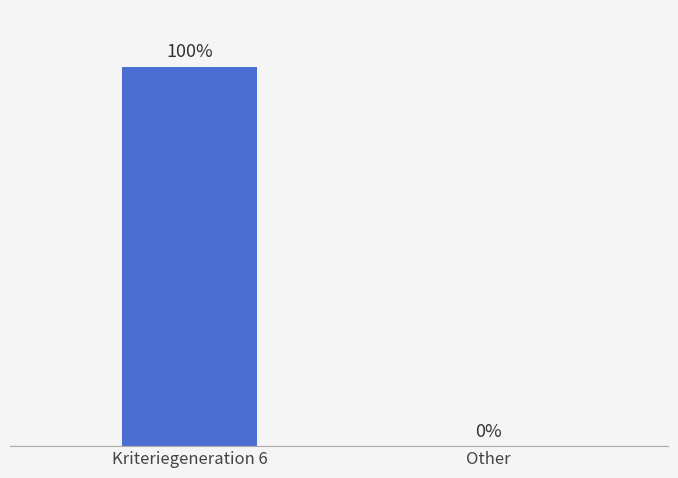

Between Kriteriegeneration 6 and Other, which is larger?

Kriteriegeneration 6